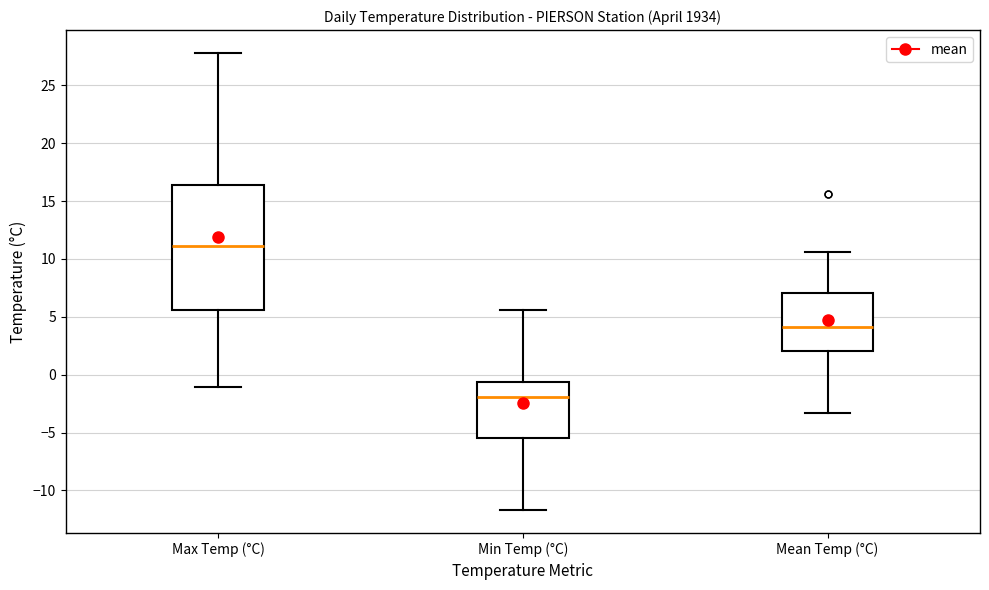

Which box has the highest median line?

Max Temp (°C)